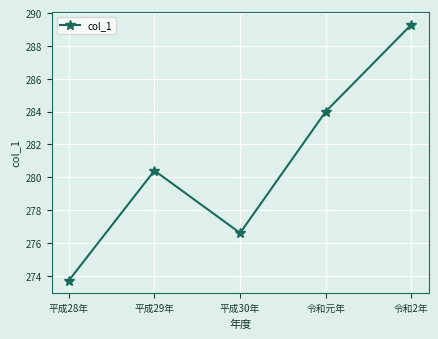

Is it true that the value at 平成30年 is 276.6?

True